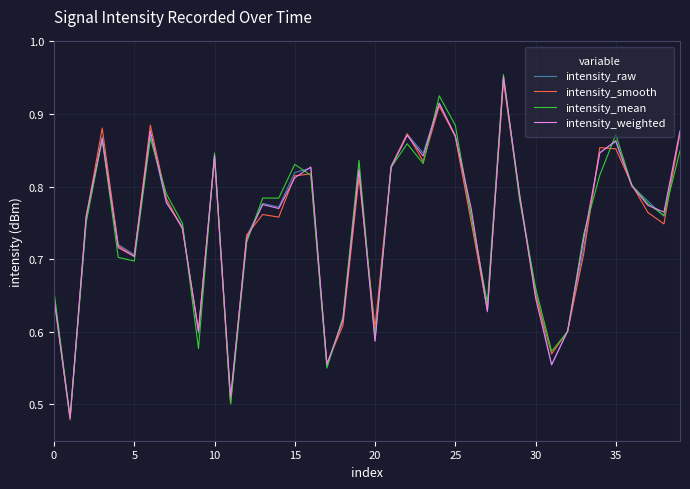

Which series has the widest spread of values?

intensity_mean